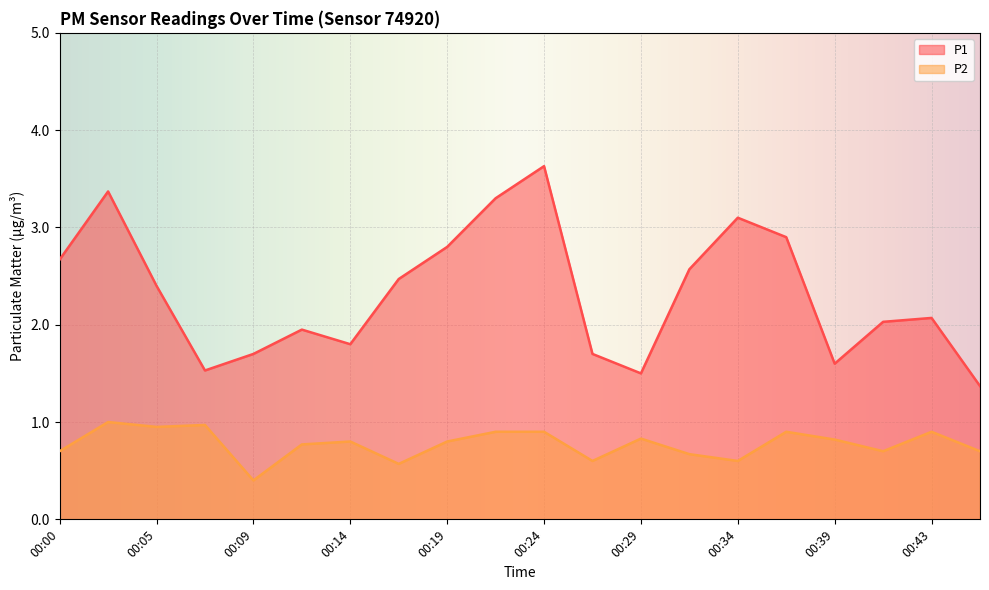

How many lines are shown in the chart?

2